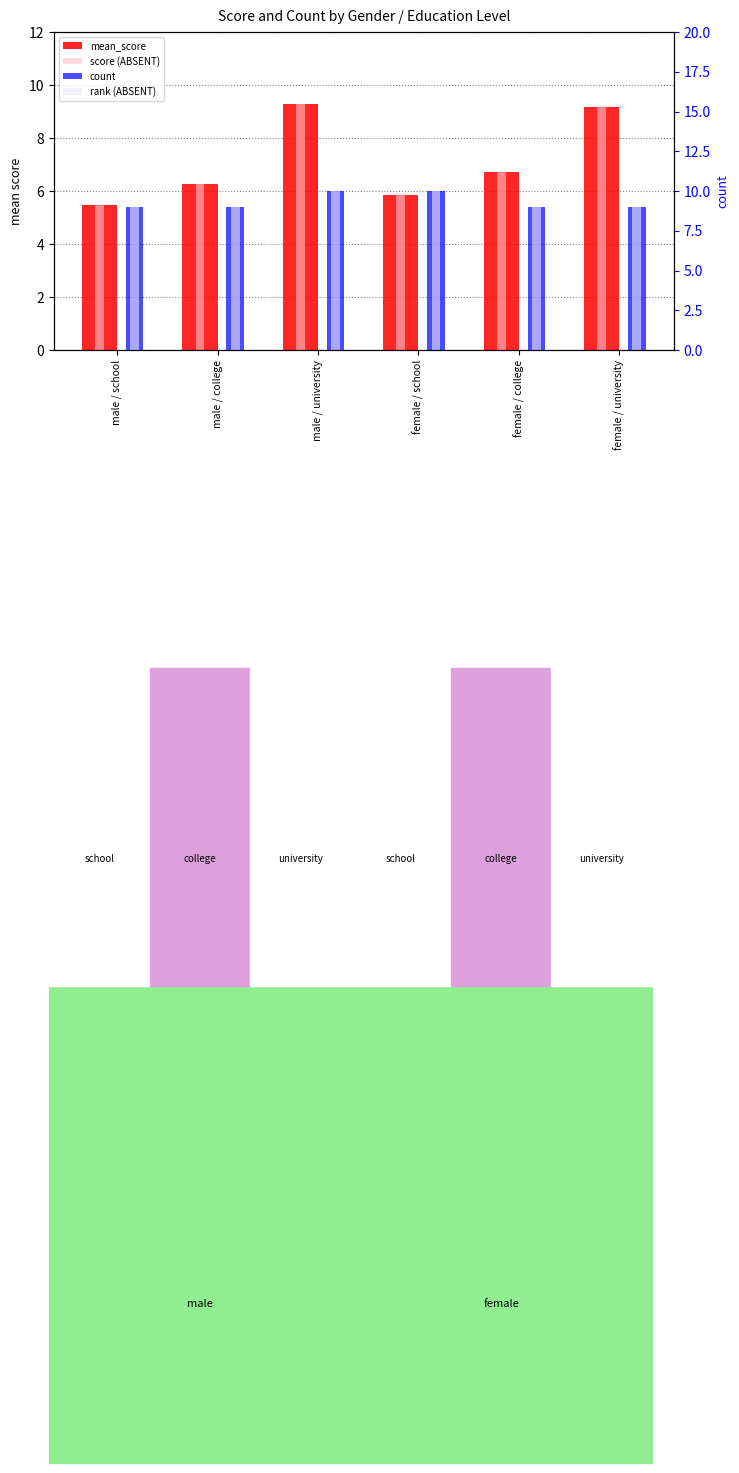

How many bars are there in total?

24